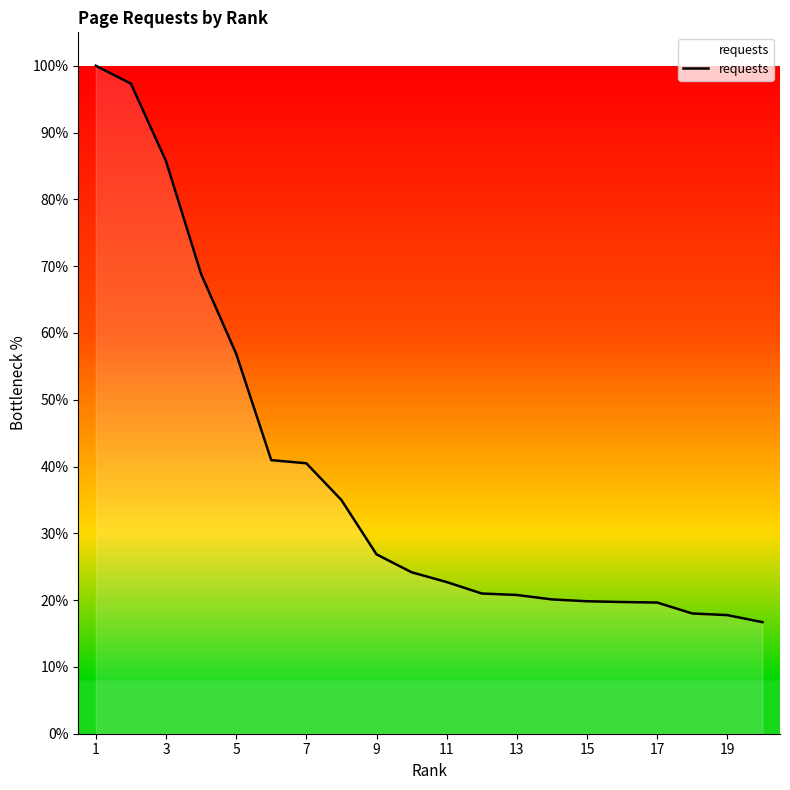

What is the average value?

38.6